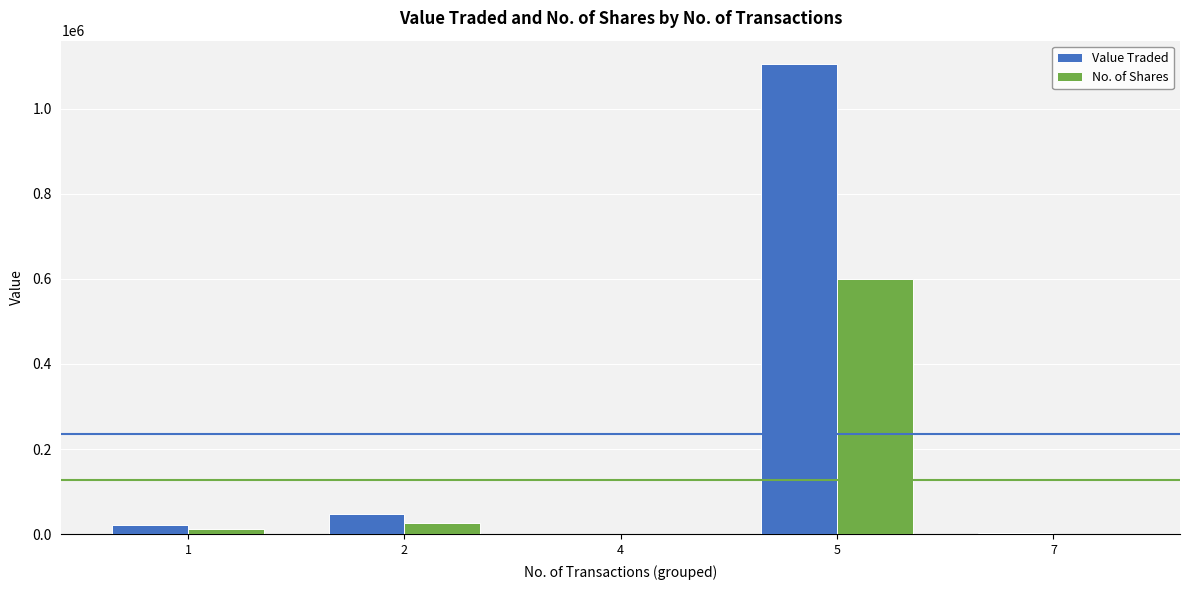

Between 4 and 5, which series saw the biggest shift?

Value Traded